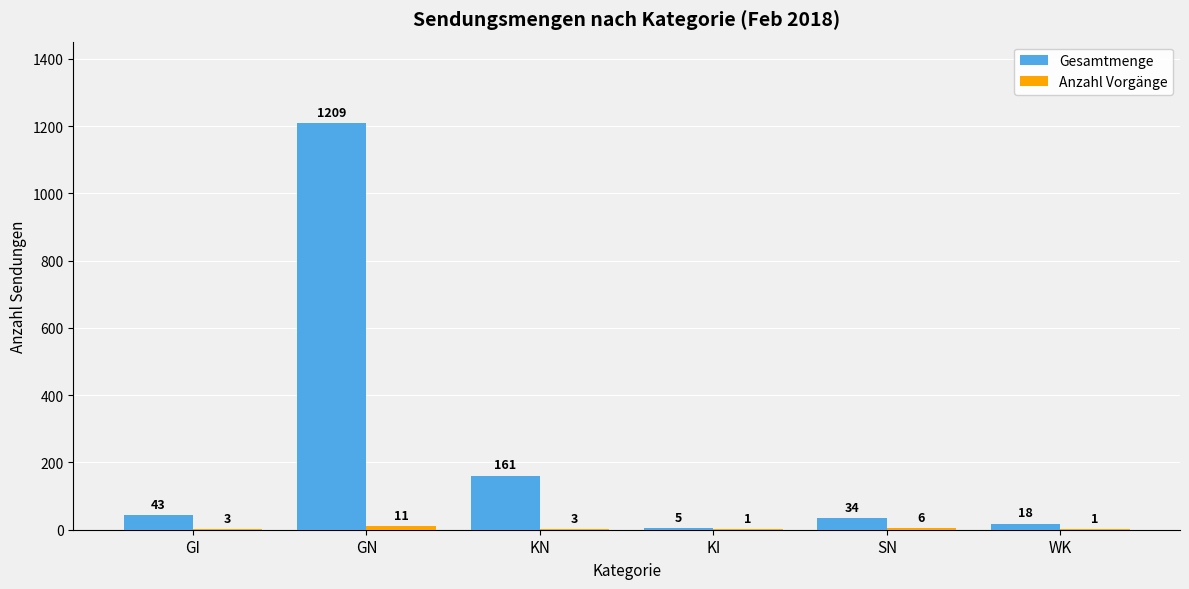

Where is Gesamtmenge nearest to the value 607?

KN